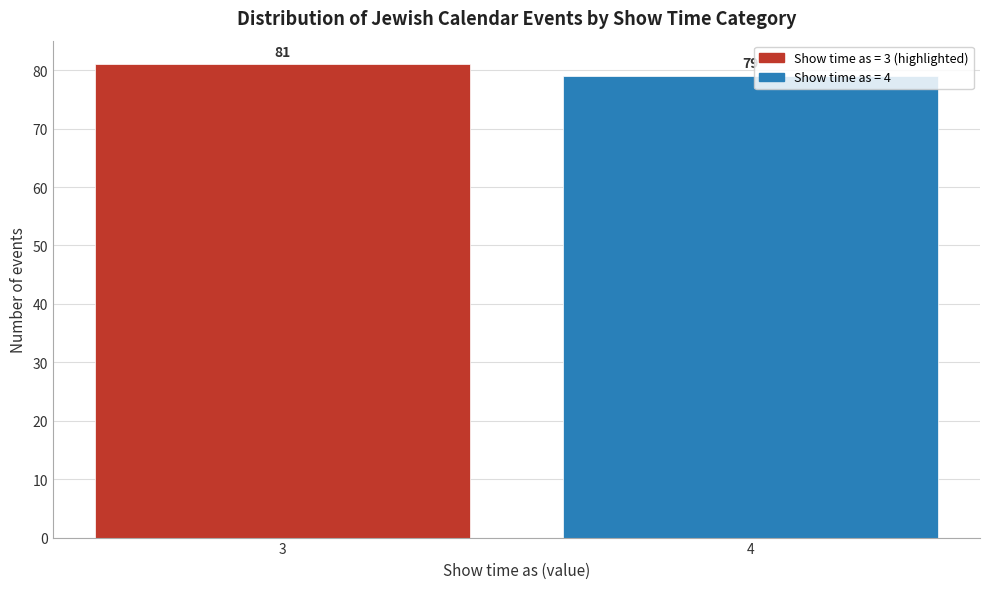

Reading left to right, list all the values displayed in this chart.

3=81	4=79